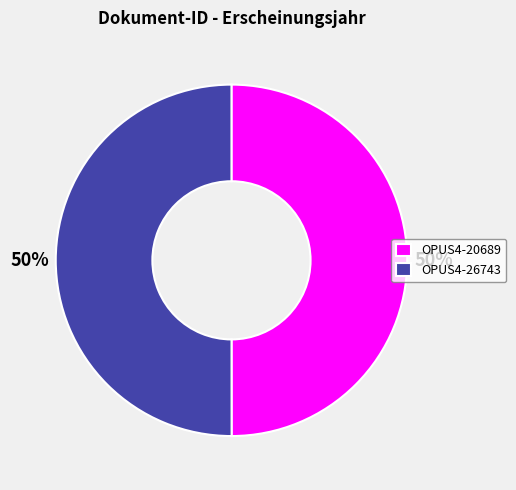

Is it true that OPUS4-20689 is 50% of the pie?

True